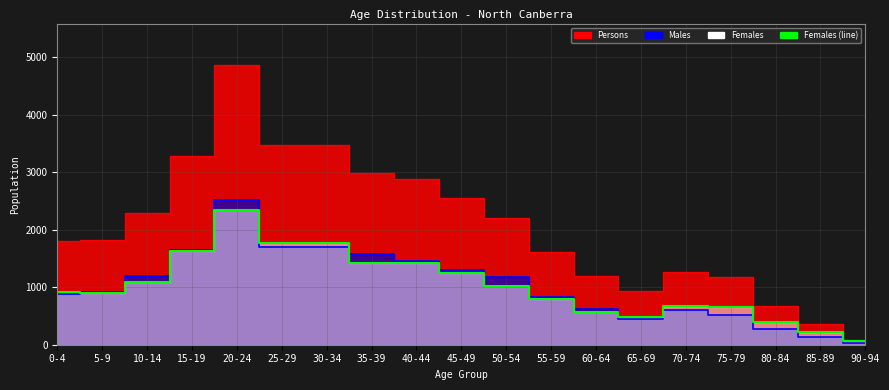

How many data points does each series have?

19